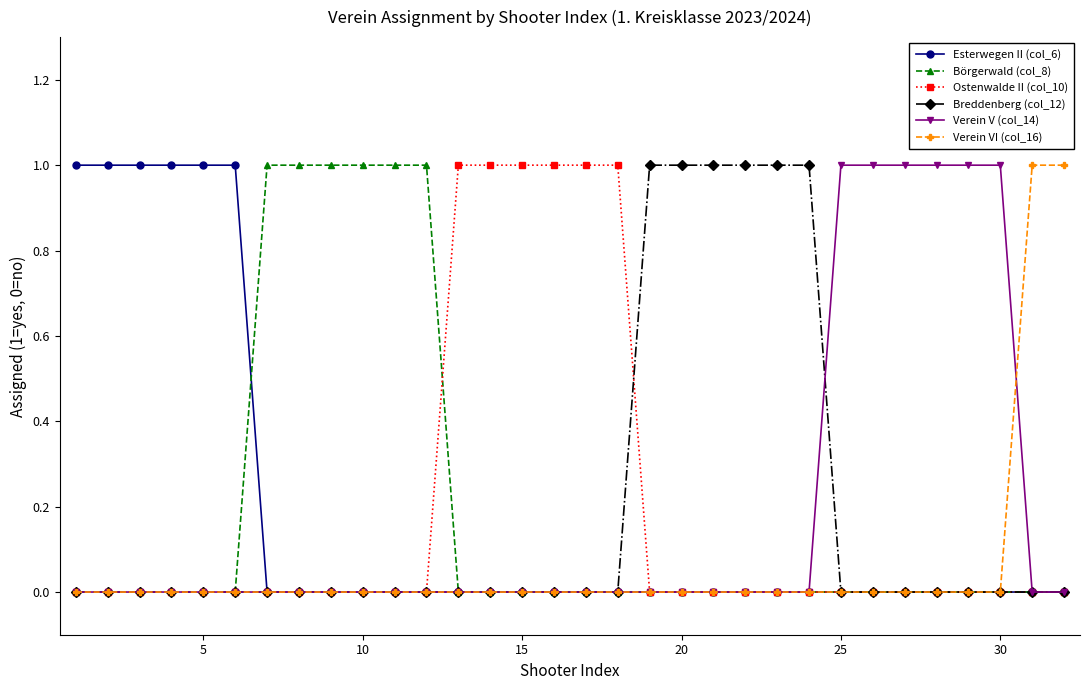

Does the chart have visible grid lines?

No